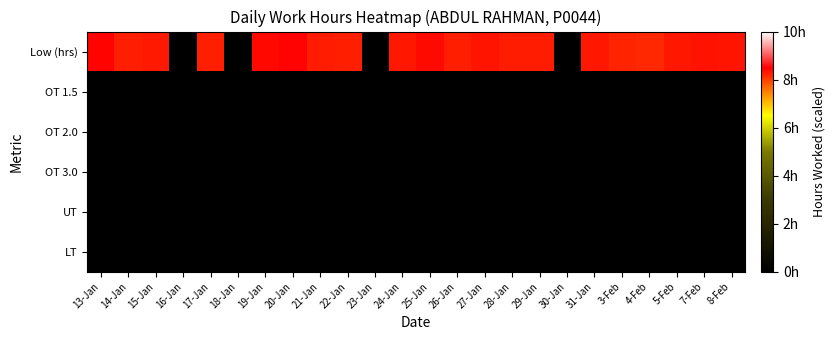

Between 18-Jan and 15-Jan, which is larger?

15-Jan